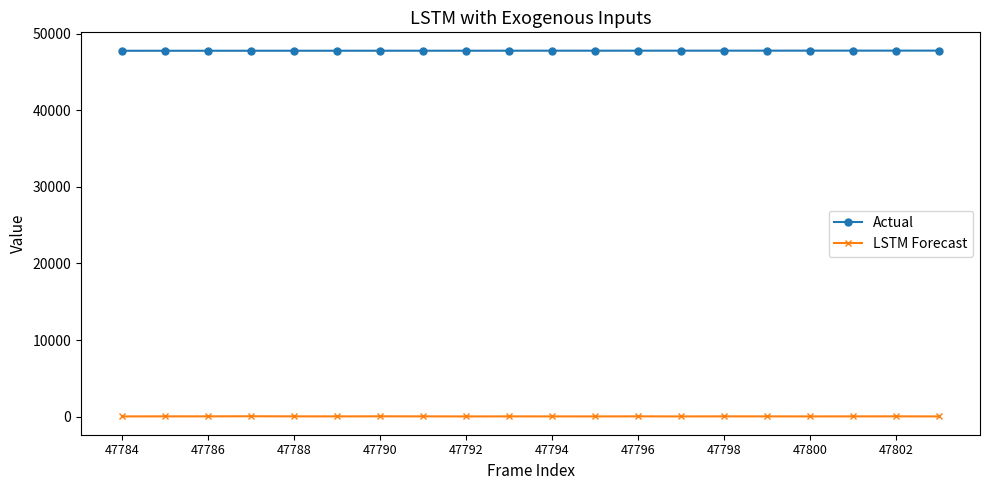

What is the average value of the Actual series?

47794